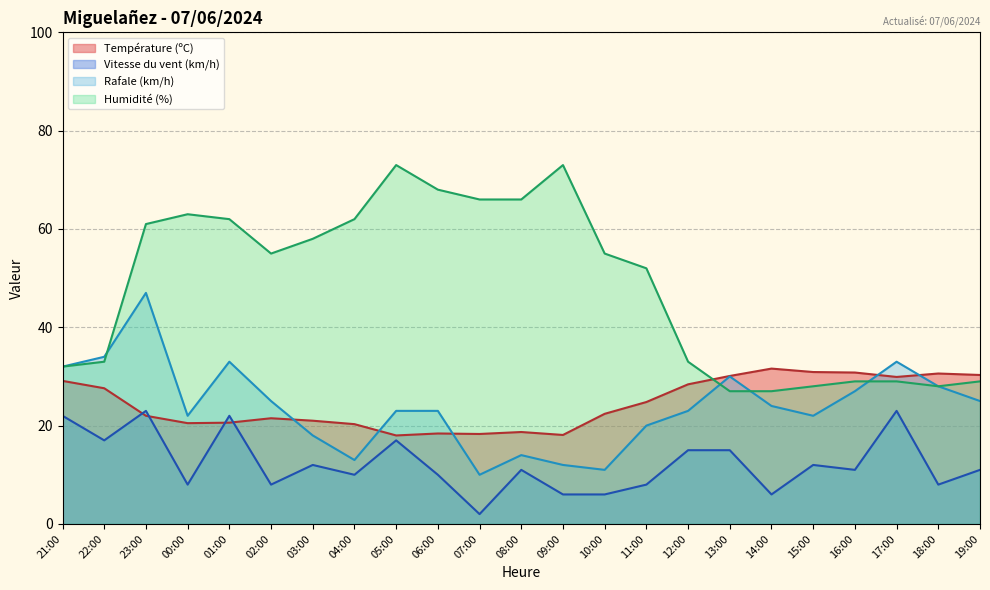

Does the chart display data point markers on the line(s)?

No